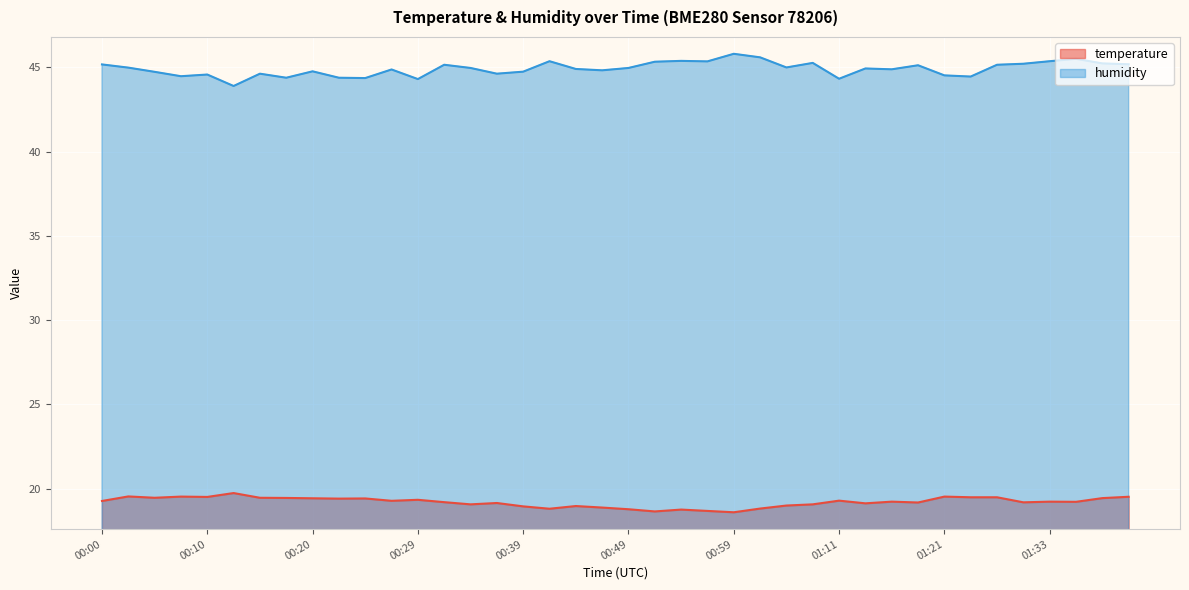

Rank the series at 00:05 from highest to lowest value.

humidity, temperature